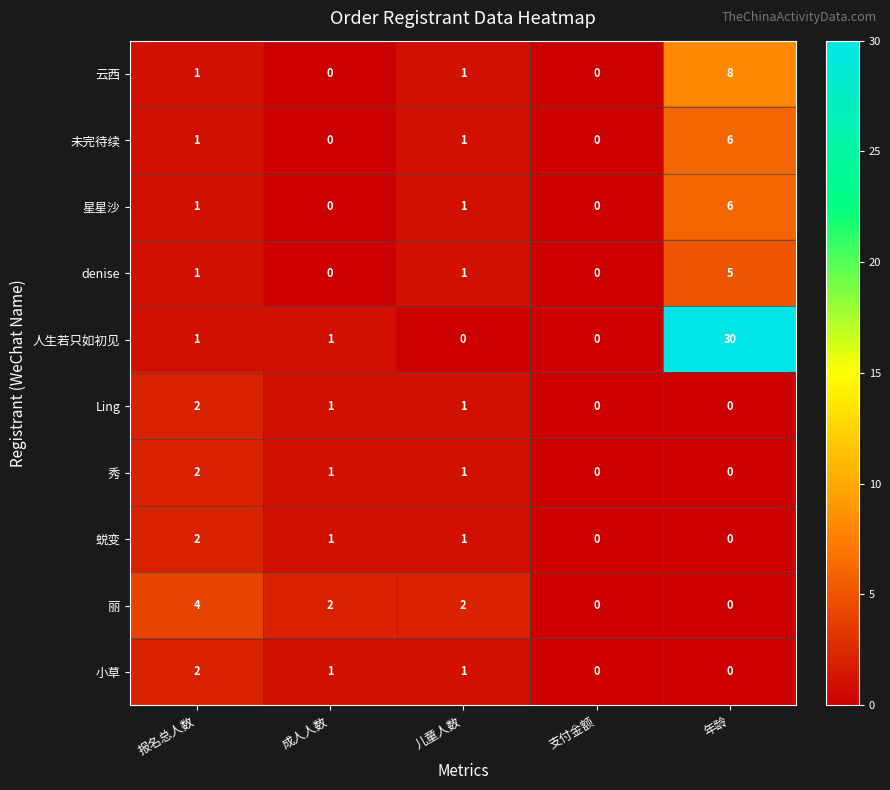

How many data points does each series have?

5